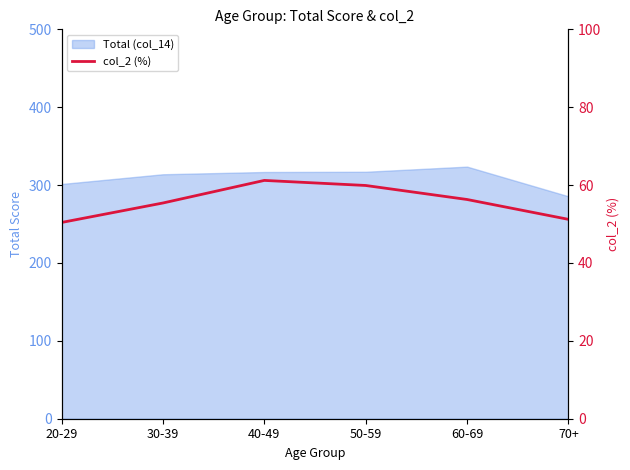

True or false: the data shows 50.4 at 20-29.

True